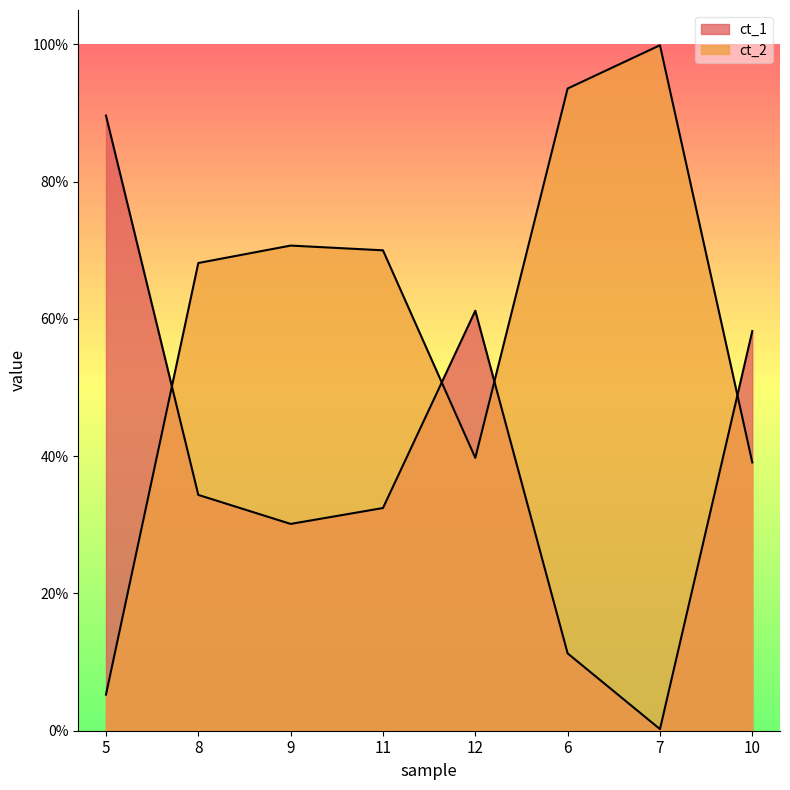

Is it true that ct_1 equals 0.2 at 10?

False